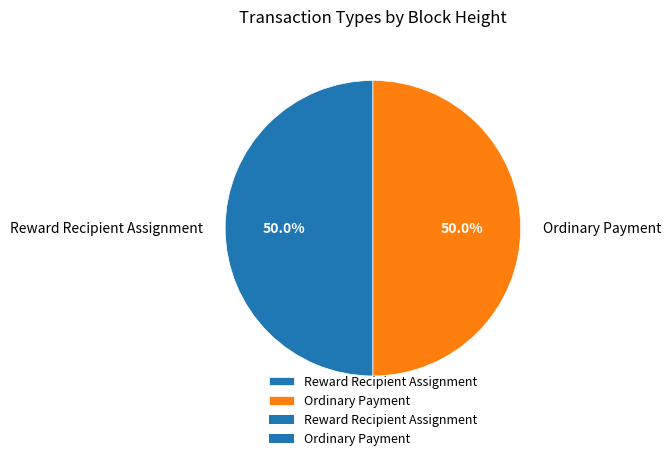

What percentage is NOT represented by Ordinary Payment?

50.0%